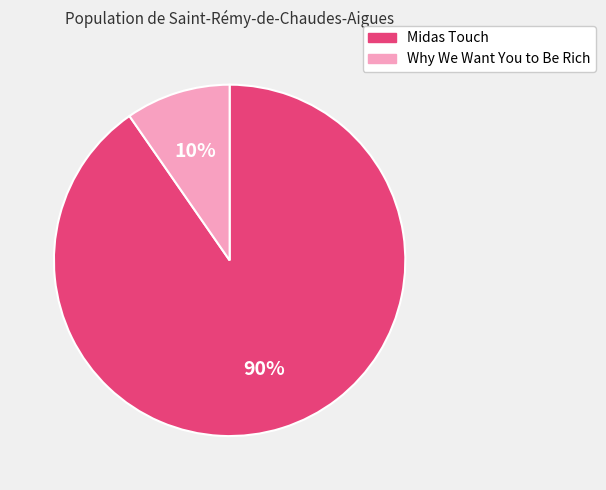

Does any single category account for the majority?

Yes